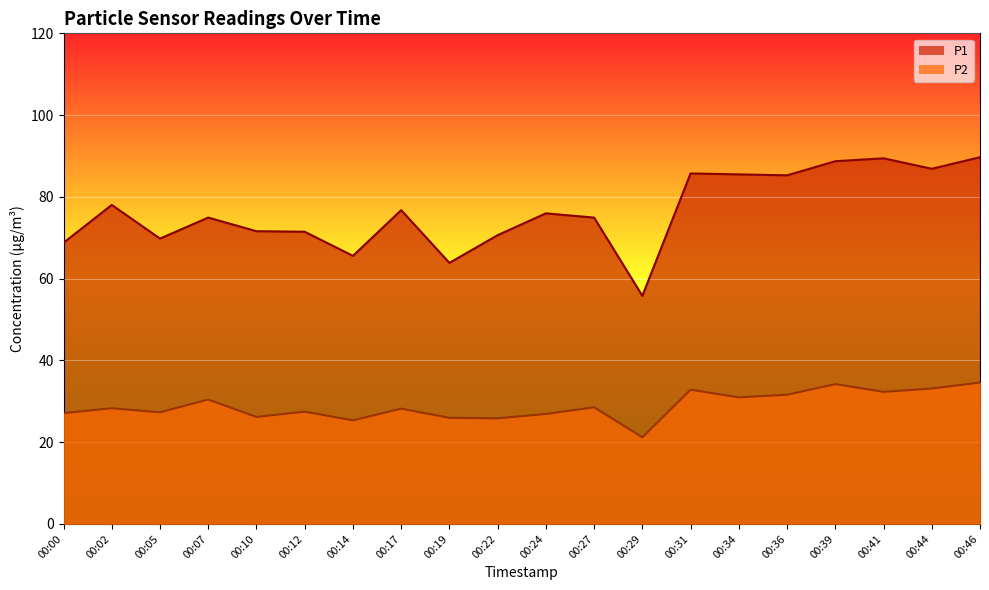

What is the difference between the P1 values at 00:02 and 00:39?

10.7